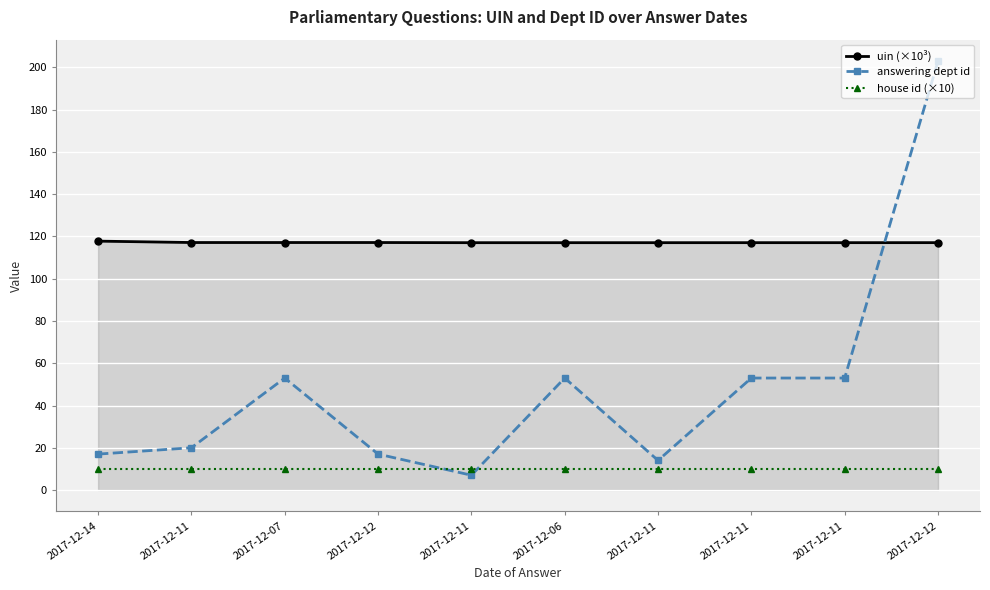

What are all the series names shown in the legend?

uin (×10³), answering dept id, house id (×10)